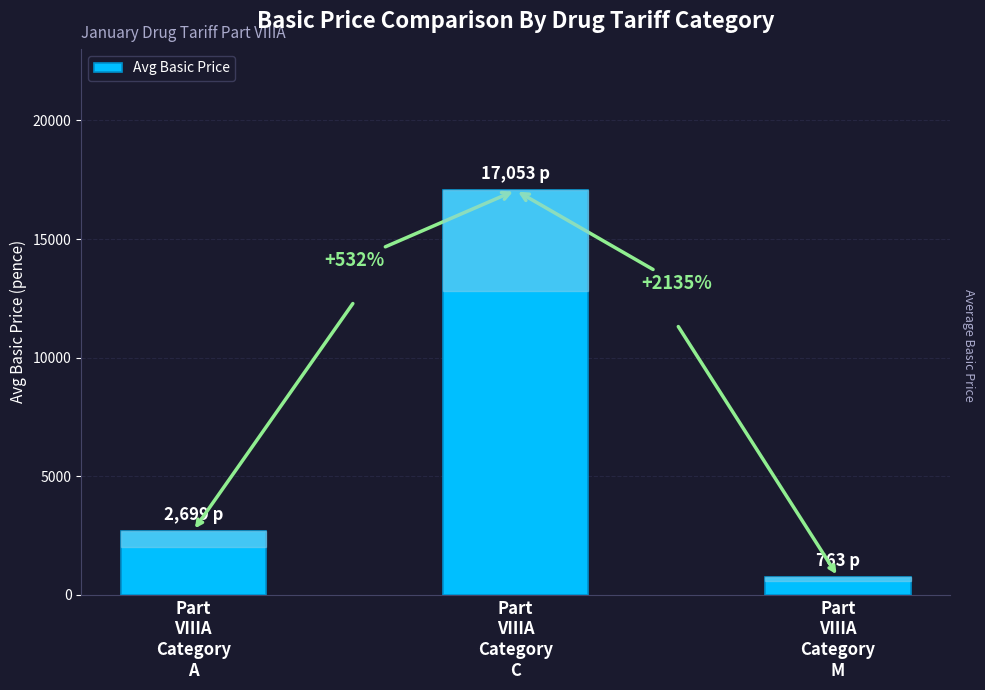

How many values are between 763 and 17053?

3